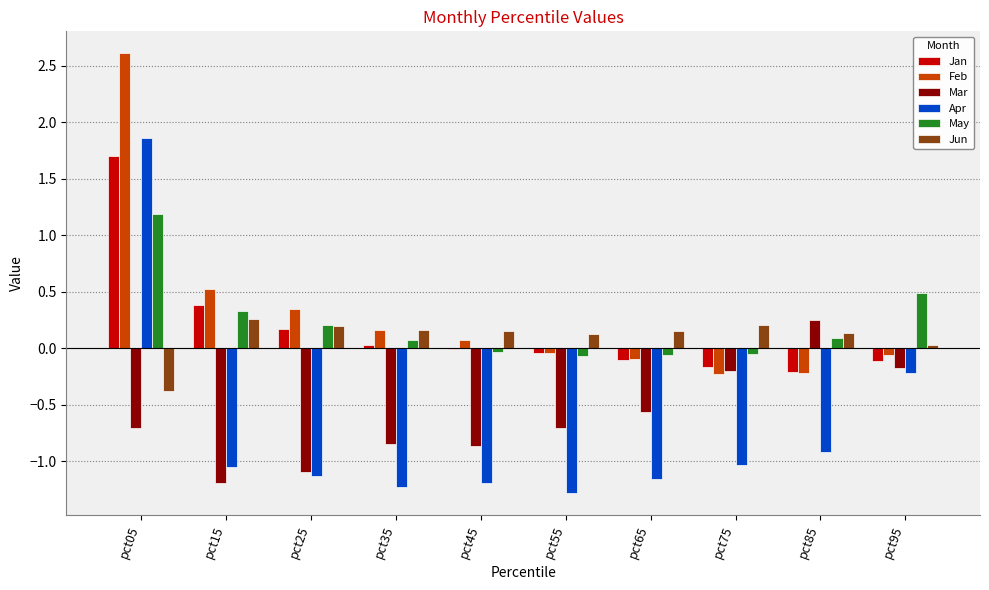

At which category is the sum across all series the highest?

pct05